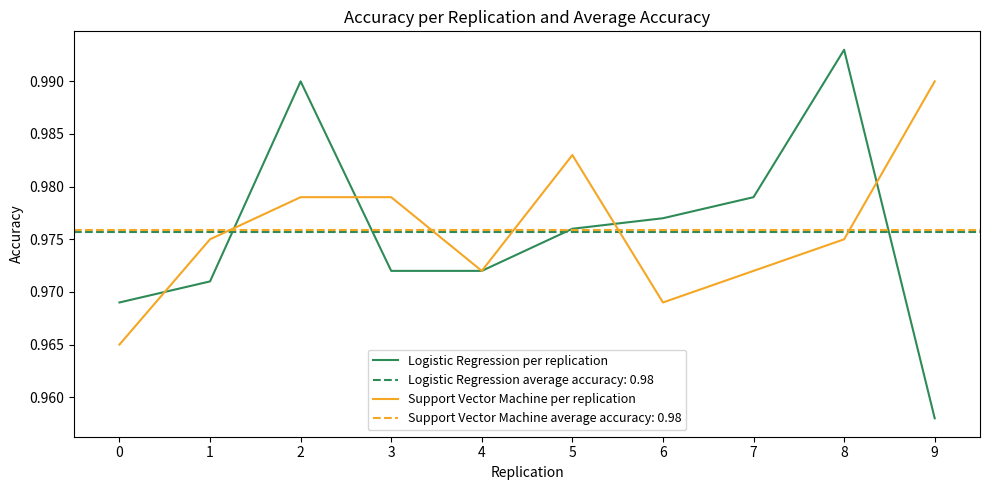

Count the Logistic Regression per replication values in the range 0 to 1.

10